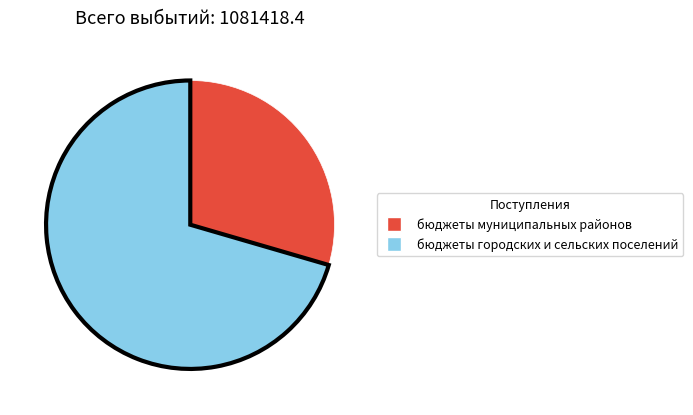

Which slice is the smallest?

бюджеты муниципальных районов